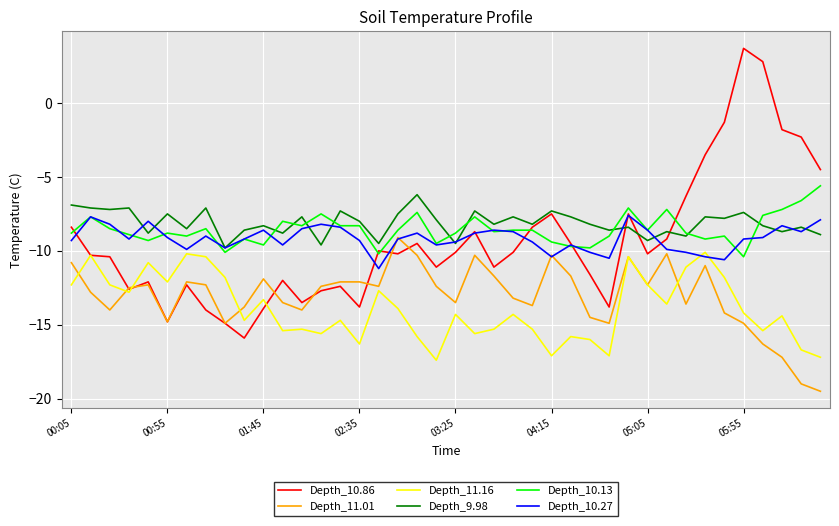

True or false: Depth_10.13 and Depth_11.16 cross at least once.

False